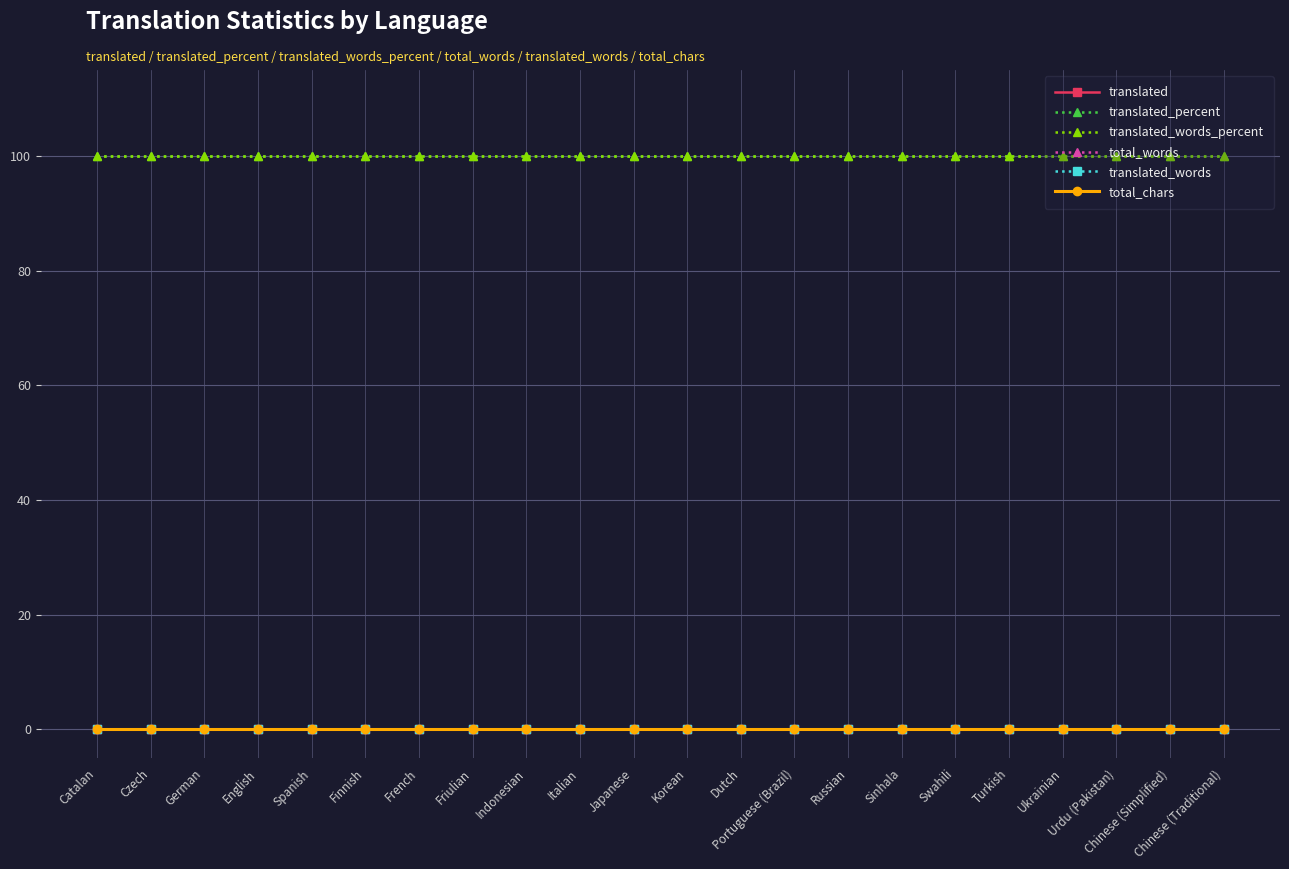

True or false: translated has a value of 0 at Chinese (Simplified).

True